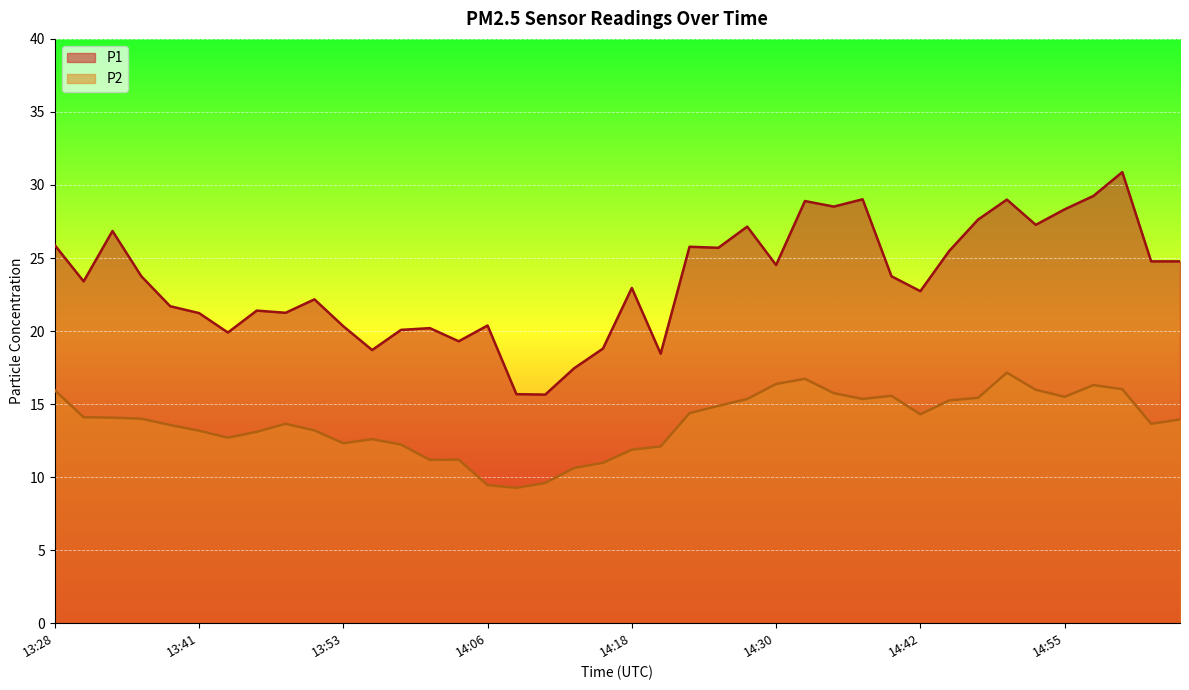

What is the highest value of the P1 series?

30.9